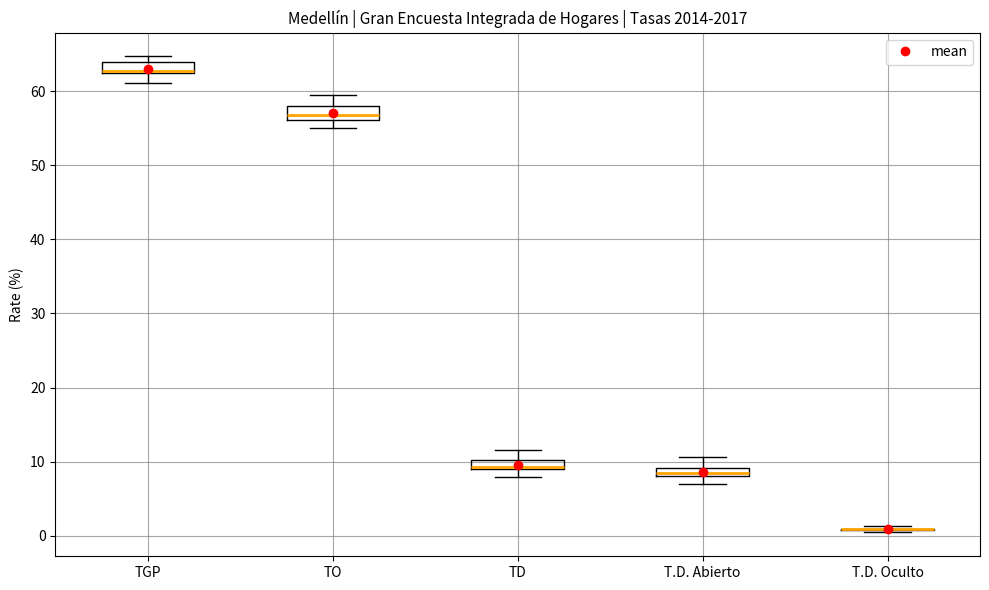

Where is the lower edge of the box for TGP on the y-axis? The values are not printed on the chart, so give them approximately, as read against the axis.

62